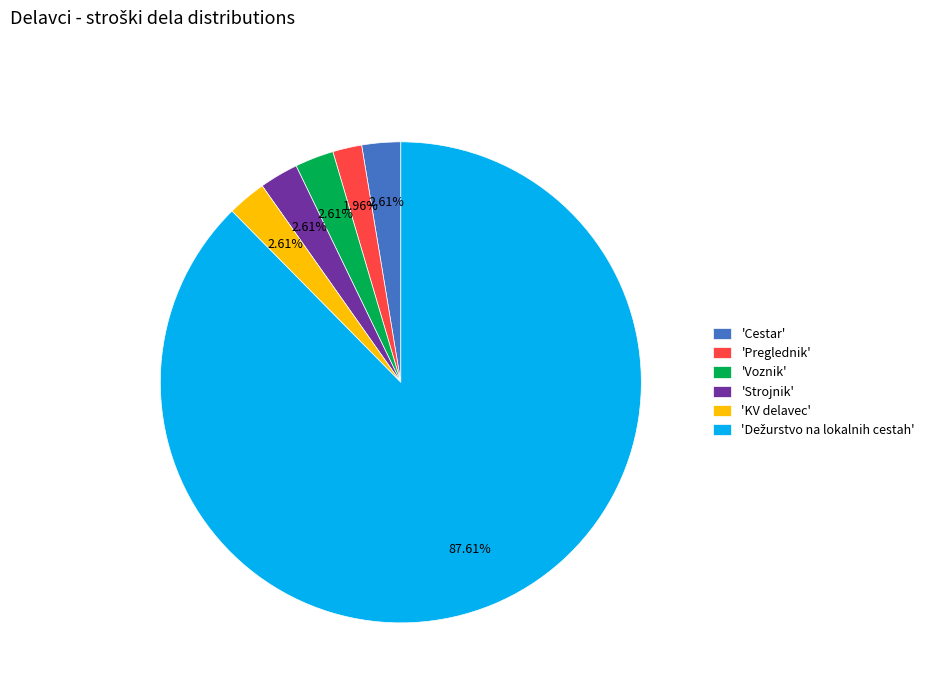

Is the sum of 'Strojnik' and 'Cestar' greater than half?

No